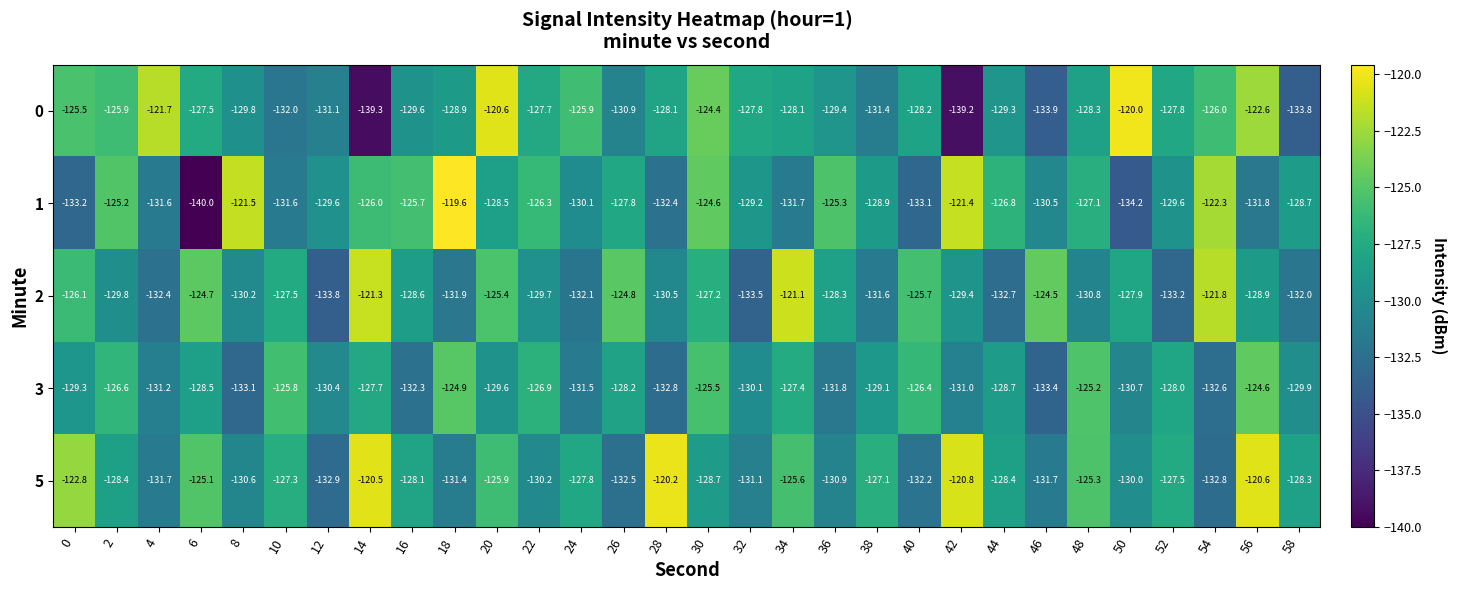

What is the difference between the 5 values at 18 and 48?

6.1